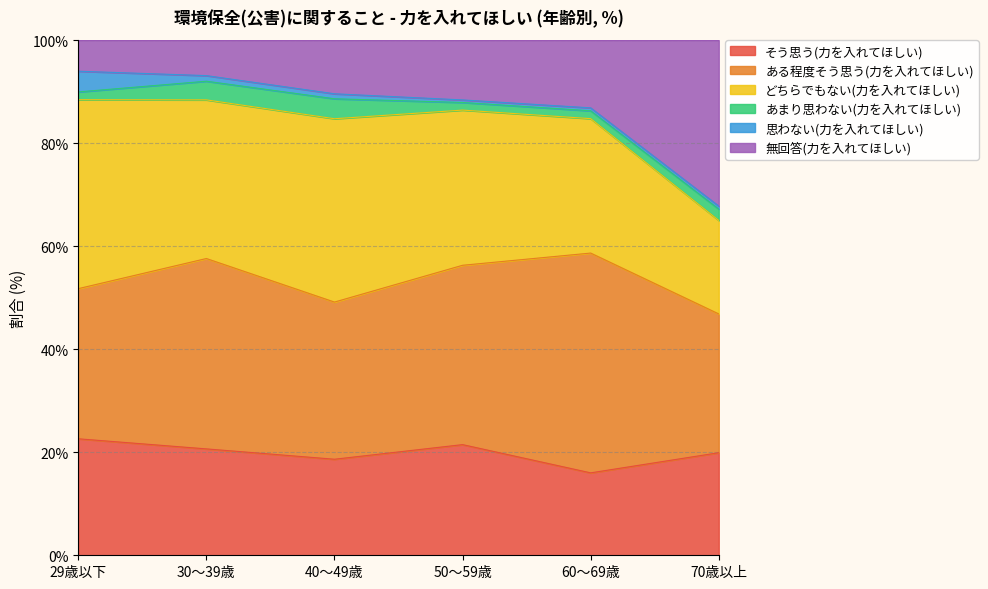

The 思わない(力を入れてほしい) series shows 4.0 at 29歳以下. True or false?

True